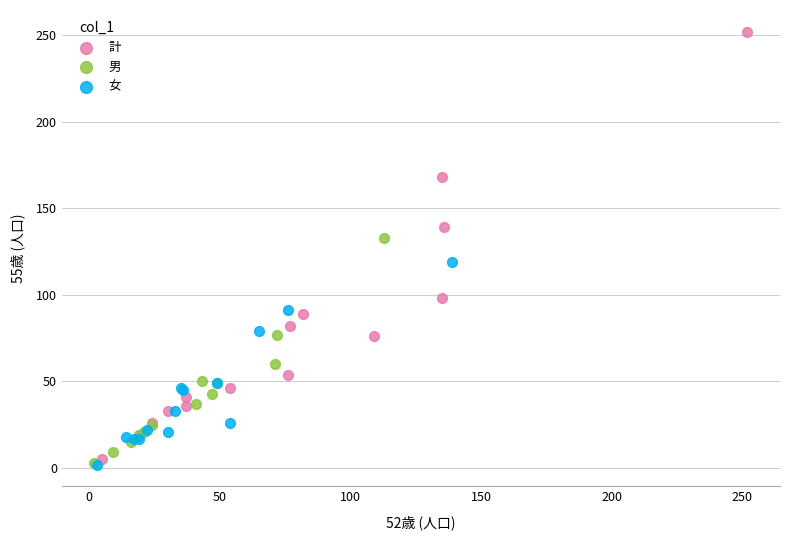

Which series reaches the maximum Y coordinate?

計